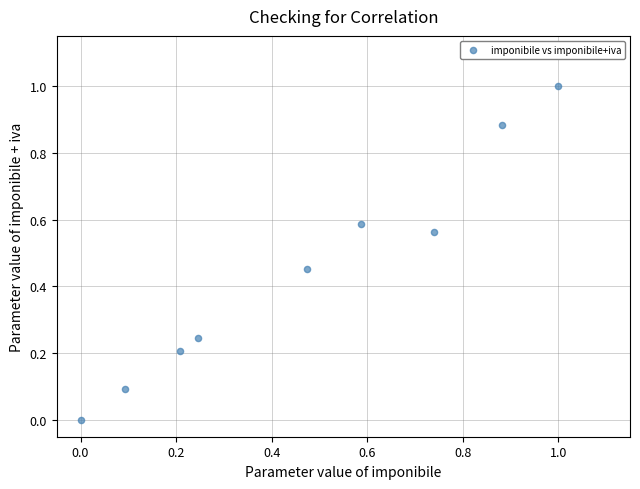

What is the average Y value?

0.4